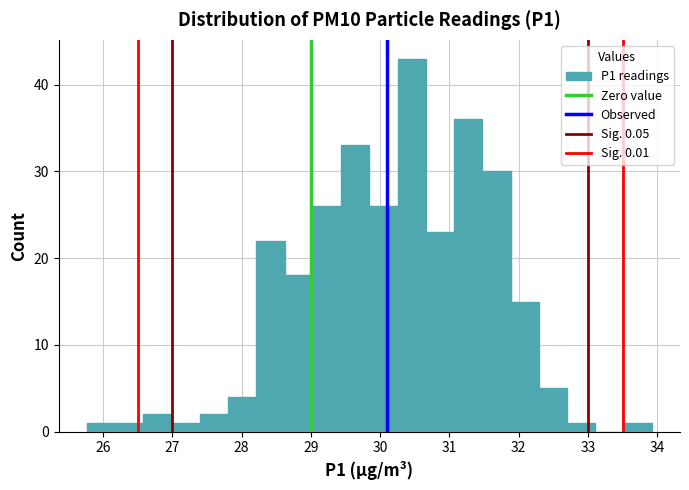

Reading left to right, transcribe this chart: for each bar, give the range it covers on the x-axis and its height. Neither the bar edges nor the heights are printed on the chart, so give them approximately, as read against the axes.

25.8 to 26.2: 1
26.2 to 26.6: 1
26.6 to 27.0: 2
27.0 to 27.4: 1
27.4 to 27.8: 2
27.8 to 28.2: 4
28.2 to 28.6: 22
28.6 to 29.0: 18
29.0 to 29.4: 26
29.4 to 29.8: 33
29.8 to 30.3: 26
30.3 to 30.7: 43
30.7 to 31.1: 23
31.1 to 31.5: 36
31.5 to 31.9: 30
31.9 to 32.3: 15
32.3 to 32.7: 5
32.7 to 33.1: 1
33.1 to 33.5: 0
33.5 to 33.9: 1